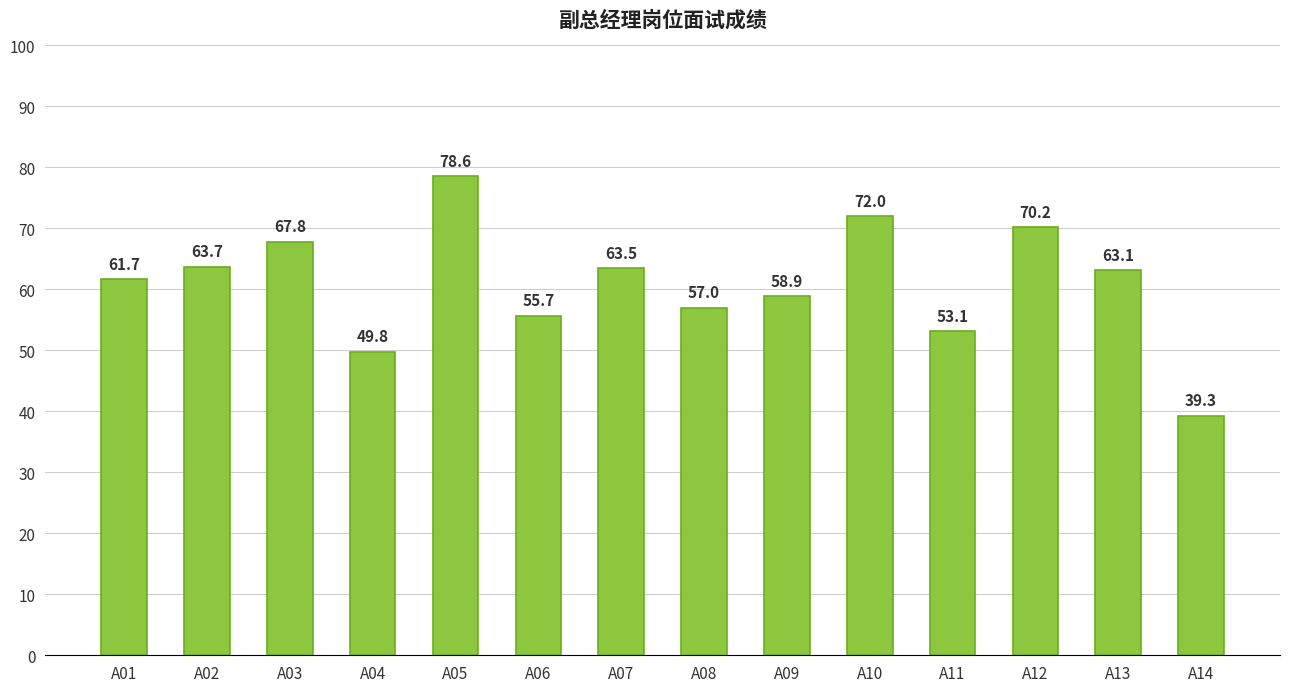

Rank the categories by value from highest to lowest.

A05, A10, A12, A03, A02, A07, A13, A01, A09, A08, A06, A11, A04, A14